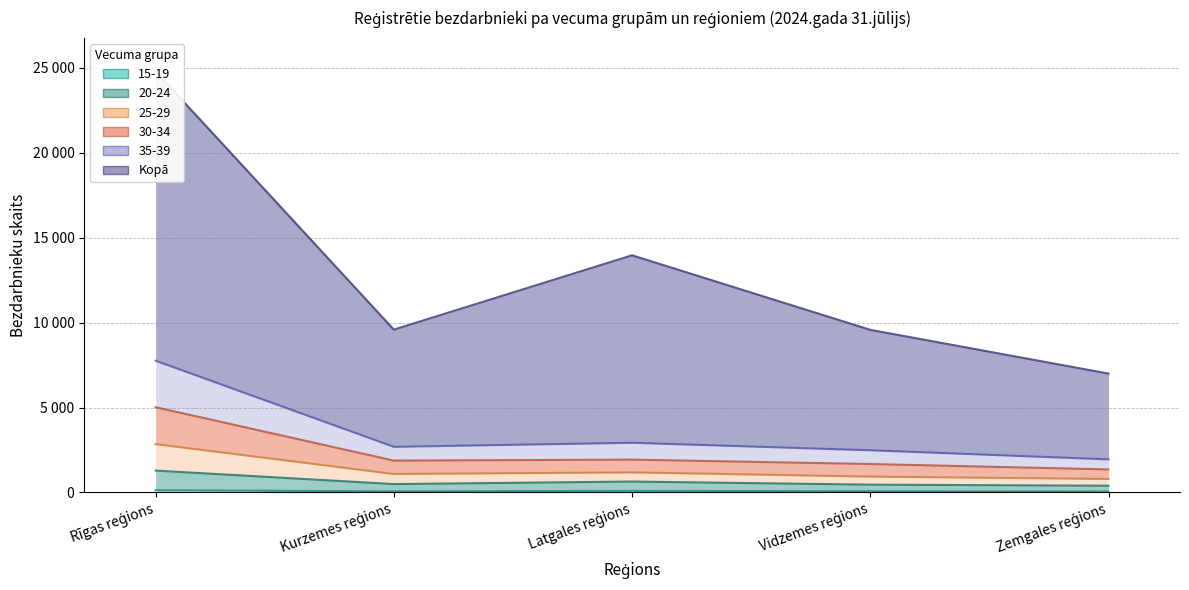

True or false: 25-29 and Kopā cross at least once.

False